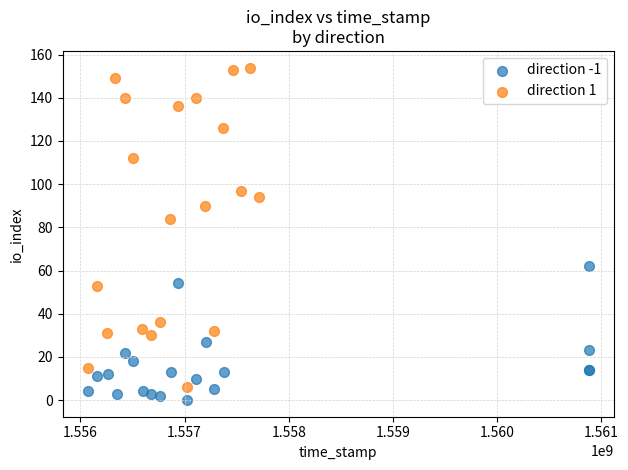

Which series reaches the minimum Y coordinate?

direction -1